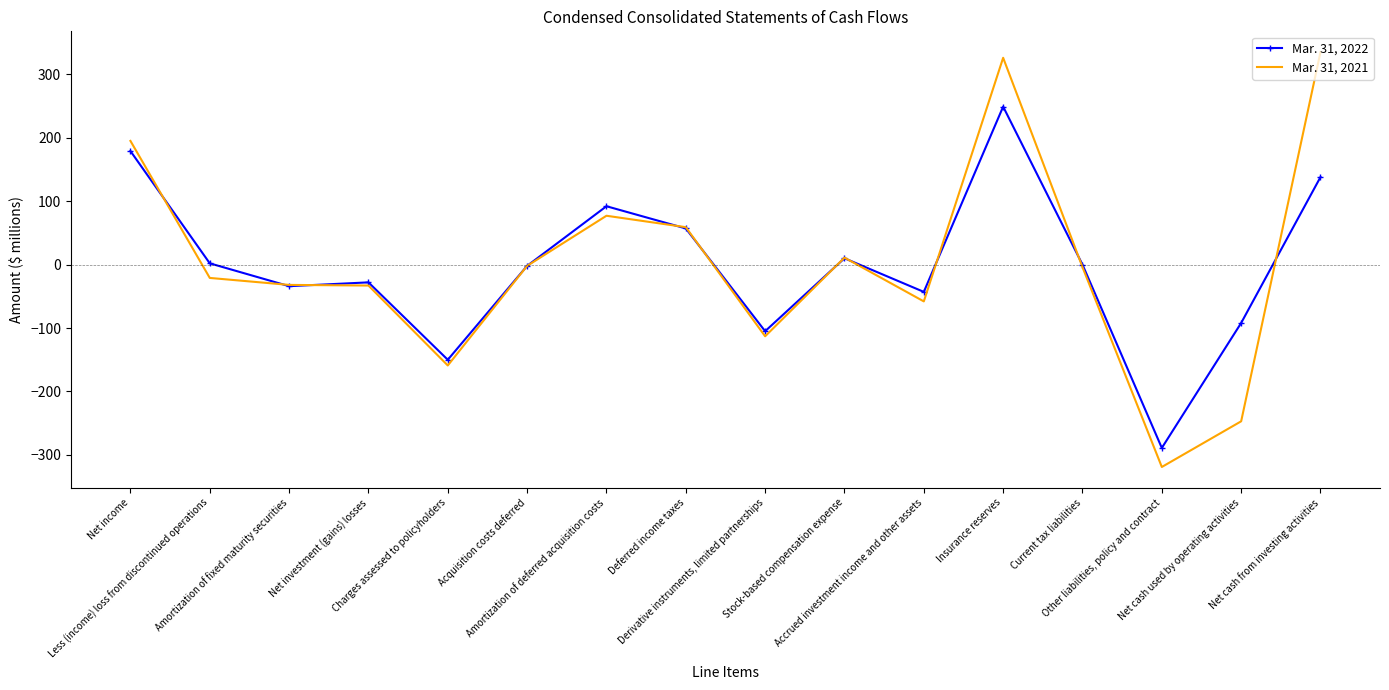

Is the value of Mar. 31, 2022 at Amortization of fixed maturity securities greater than the value of Mar. 31, 2021 at Amortization of deferred acquisition costs?

No